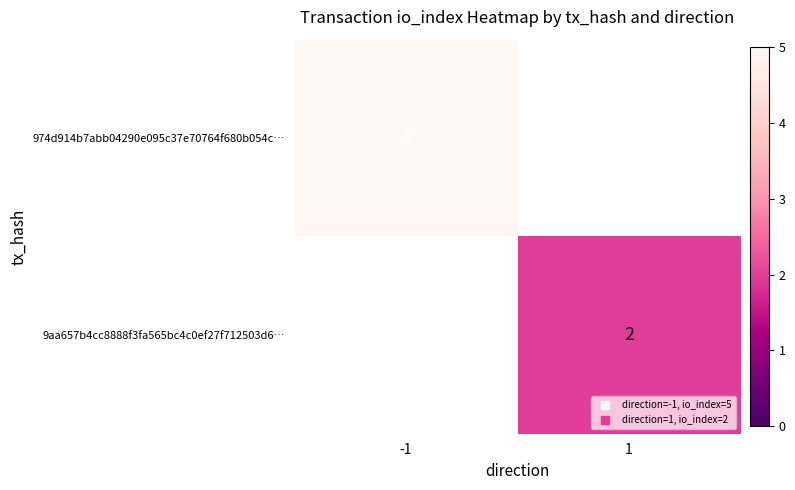

Rank the categories by 9aa657b4cc8888f3fa565bc4c0ef27f712503d6… value from lowest to highest.

-1, 1